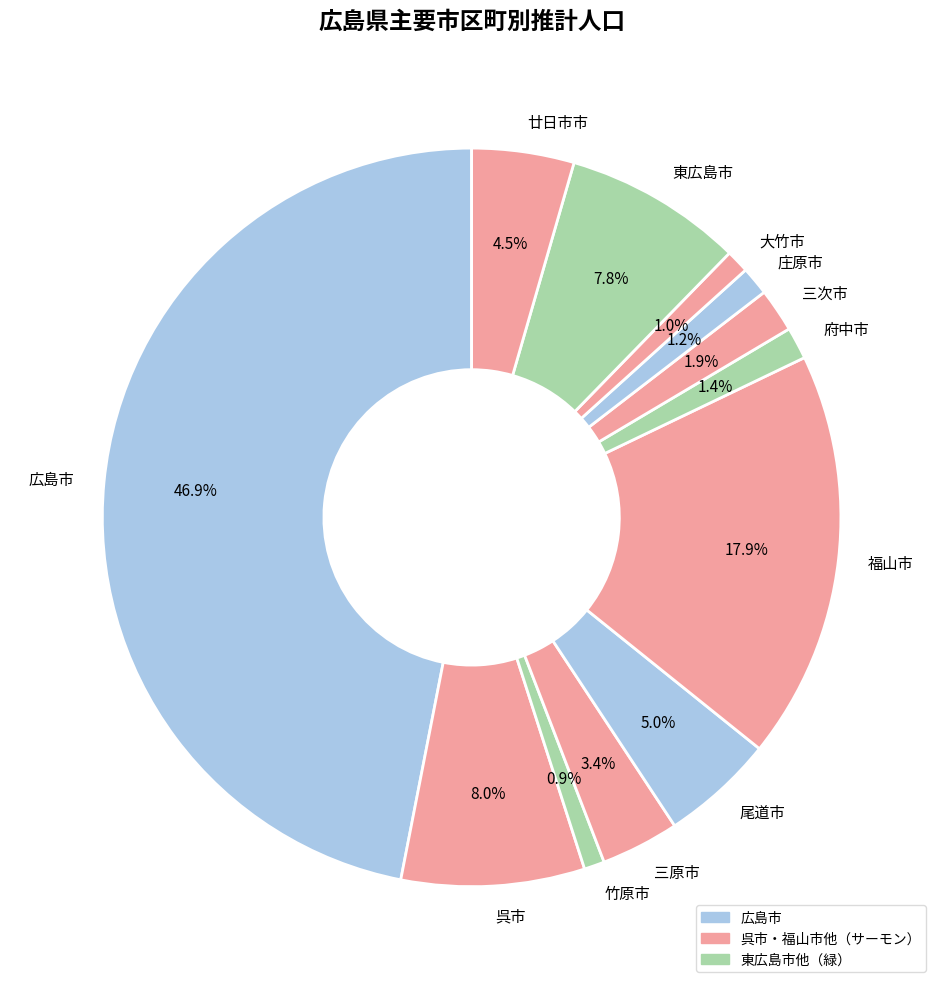

What percentage is NOT represented by 廿日市市?

95.5%